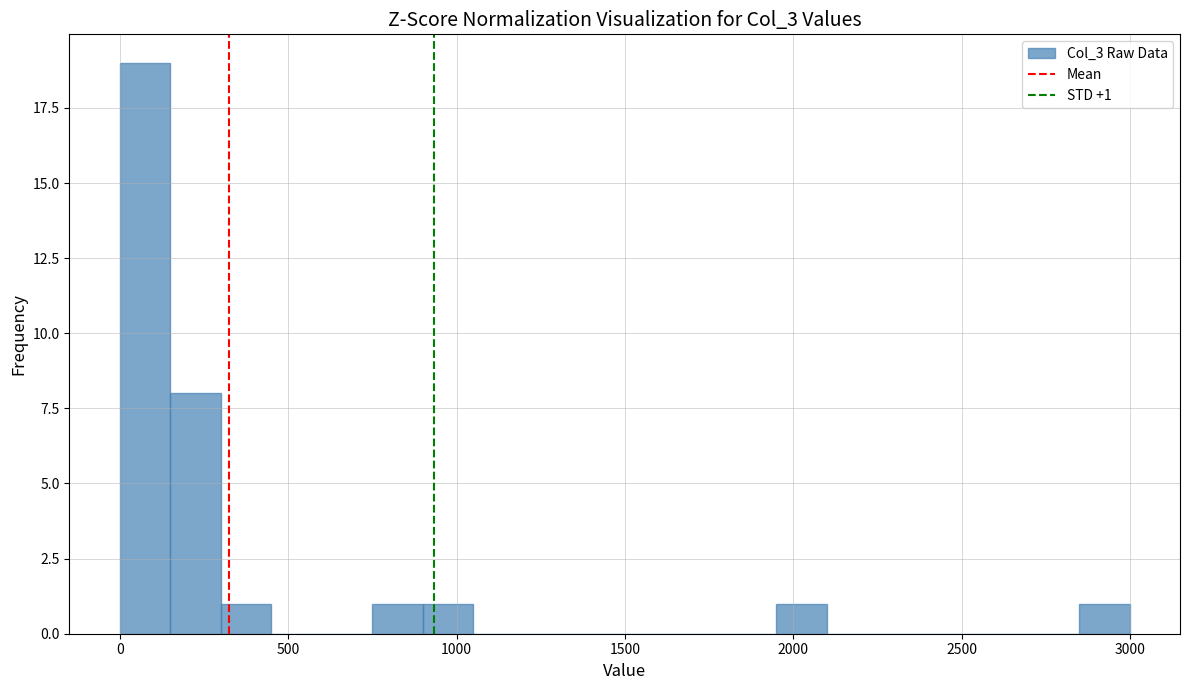

Read against the x-axis, roughly where is the centre of the tallest bar?

50